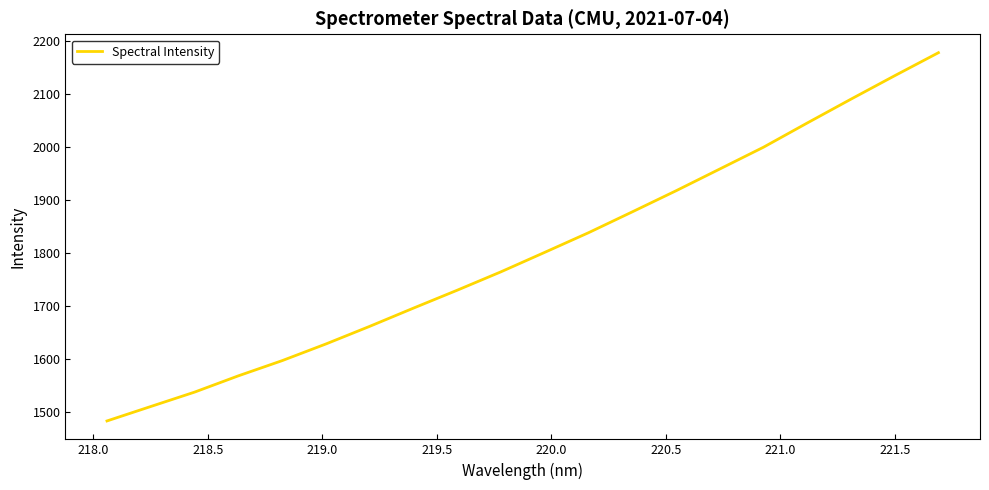

What is the greatest value displayed?

2178.6